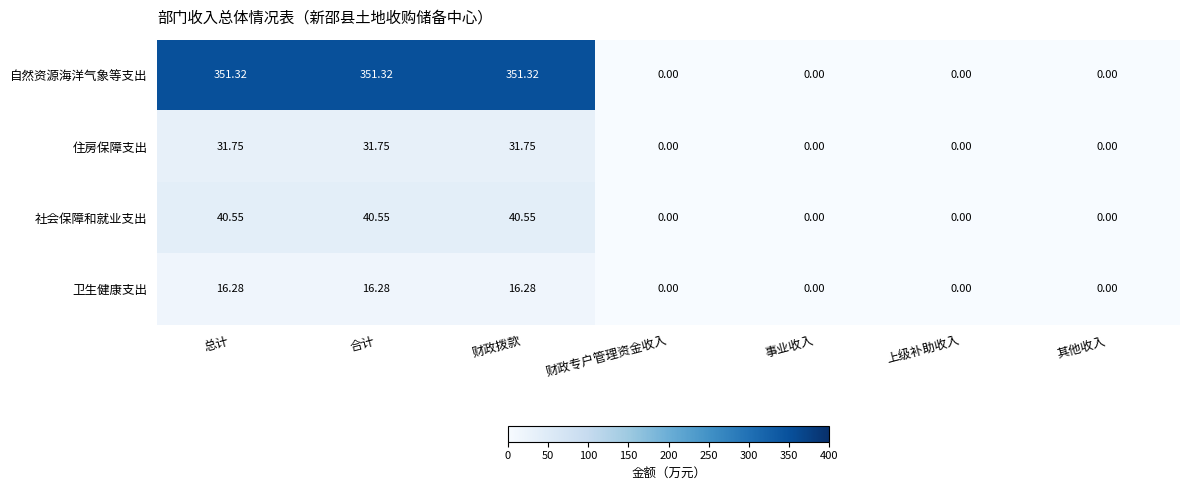

Which series has the widest spread of values?

自然资源海洋气象等支出